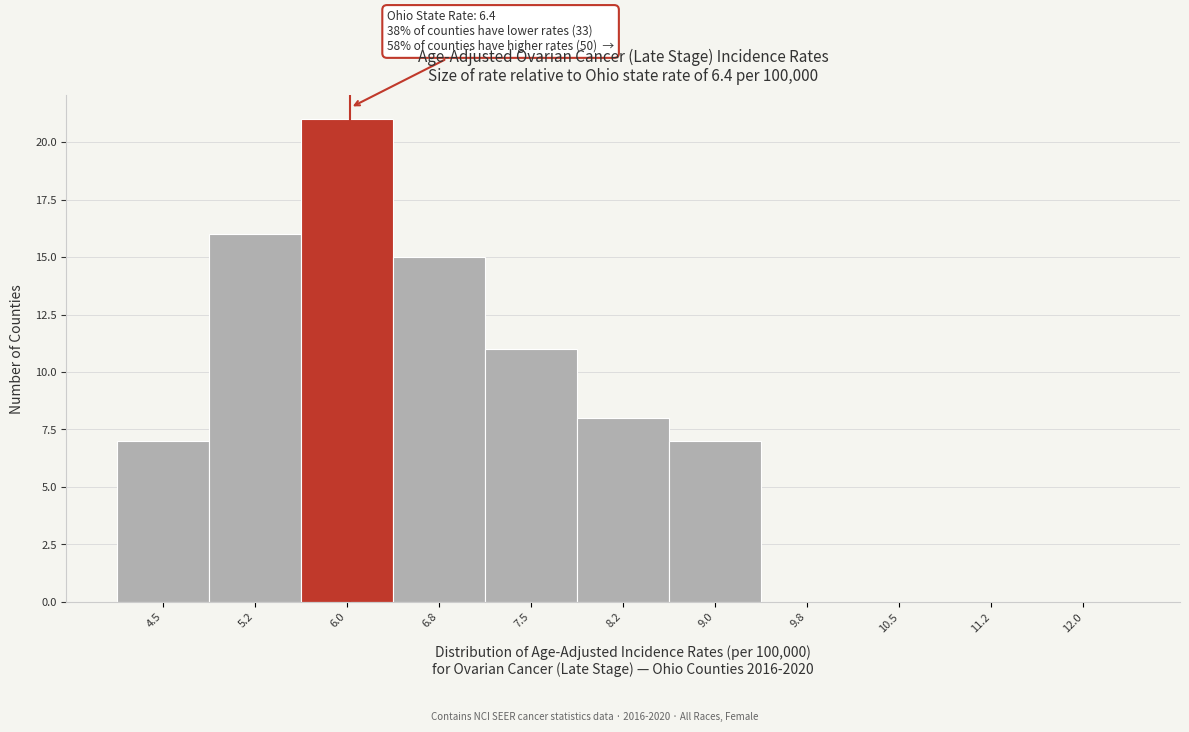

Reading left to right, transcribe all the data shown in this chart.

4.5=7	5.2=16	6.0=21	6.8=15	7.5=11	8.2=8	9.0=7	9.8=0	10.5=0	11.2=0	12.0=0